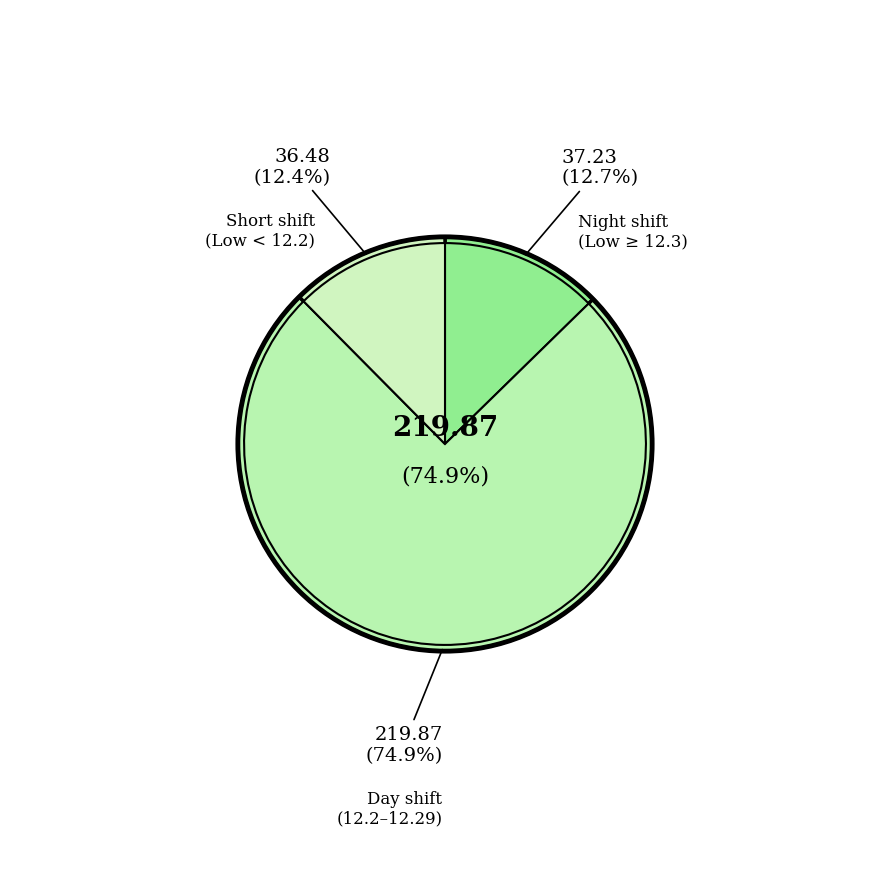

The 10-Sun slice represents 1% of the pie. True or false?

False